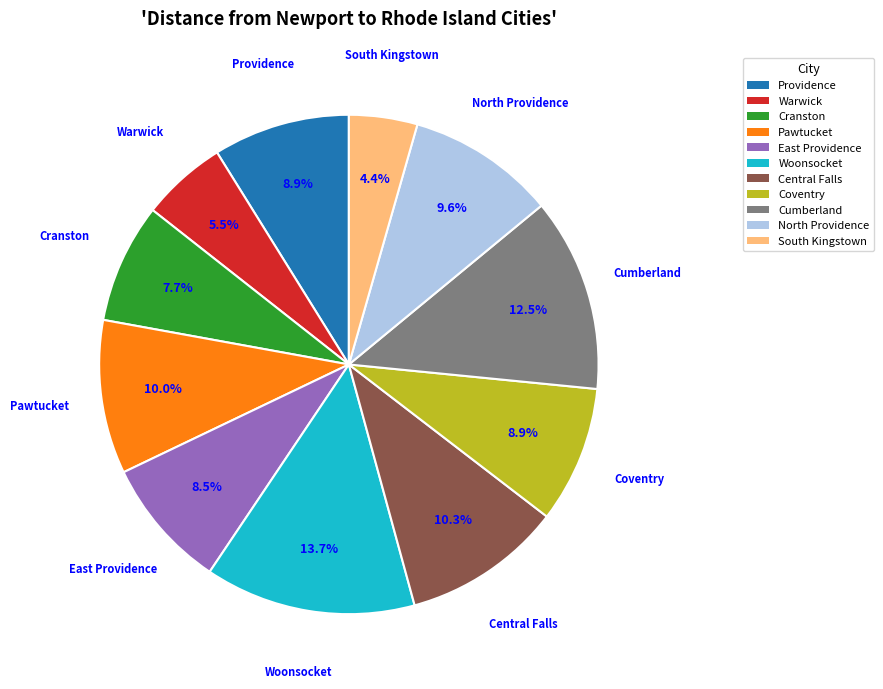

Does Warwick account for over 50% of the chart?

No